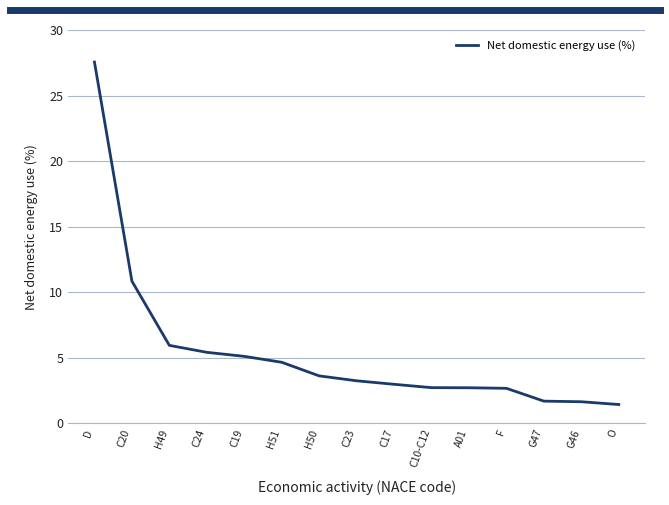

True or false: the data has more than 2 interior local peaks.

False